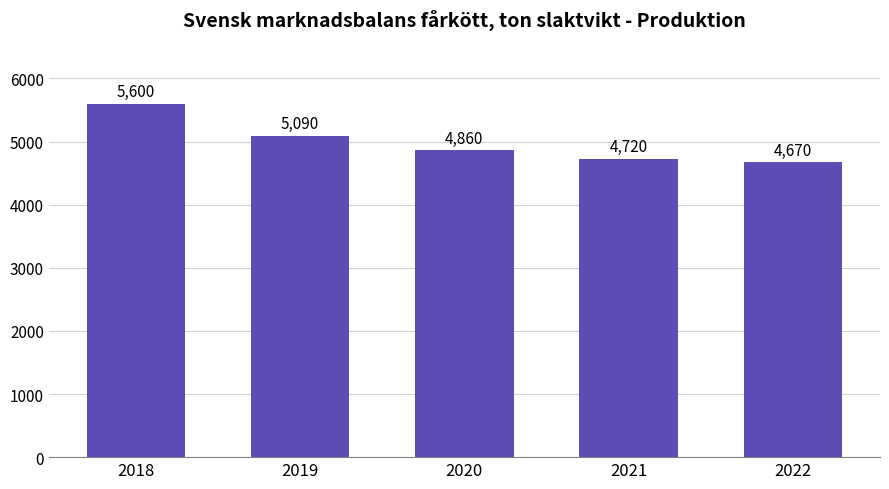

How many bars are there in total?

5